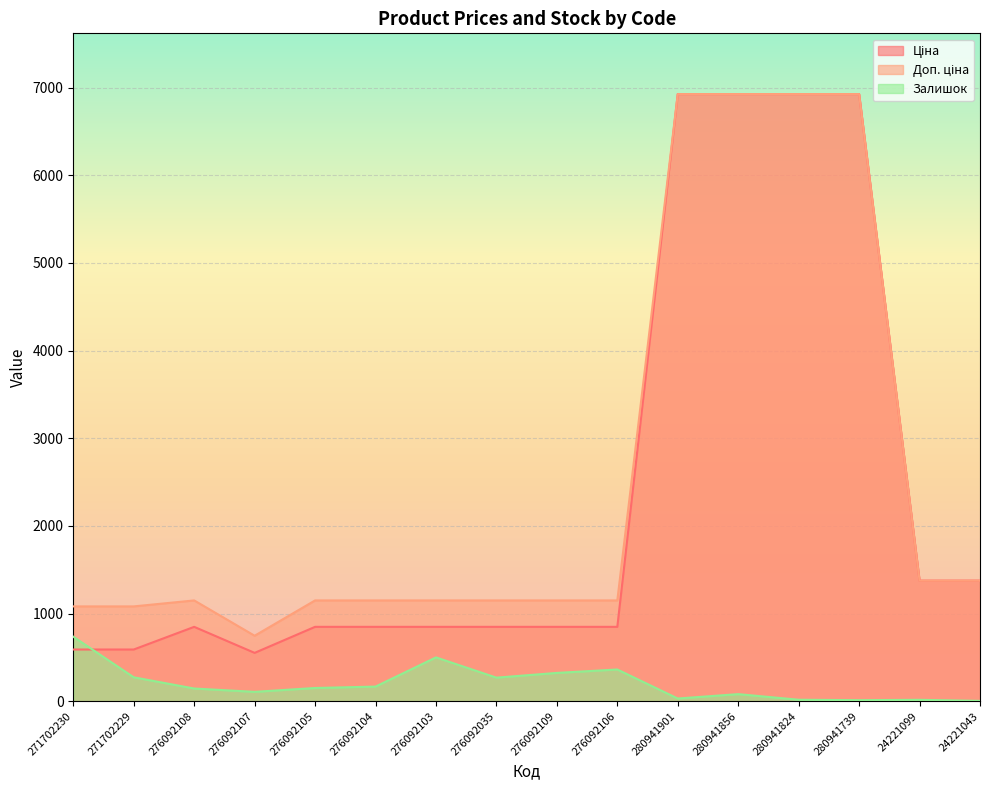

What is the label of the 1st point from the left?

271702230